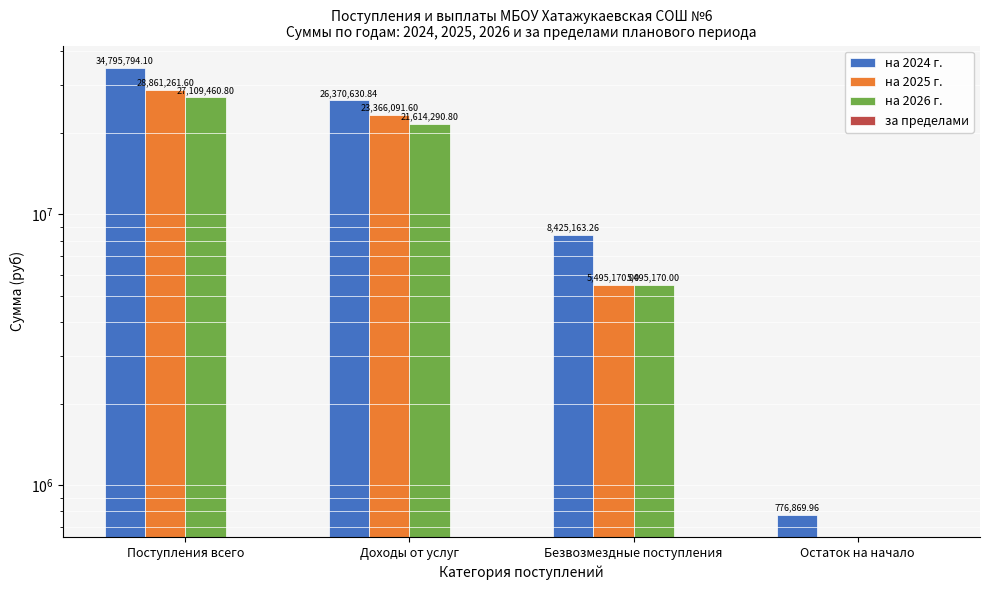

What is the label of the 3rd bar from the left?

Безвозмездные поступления